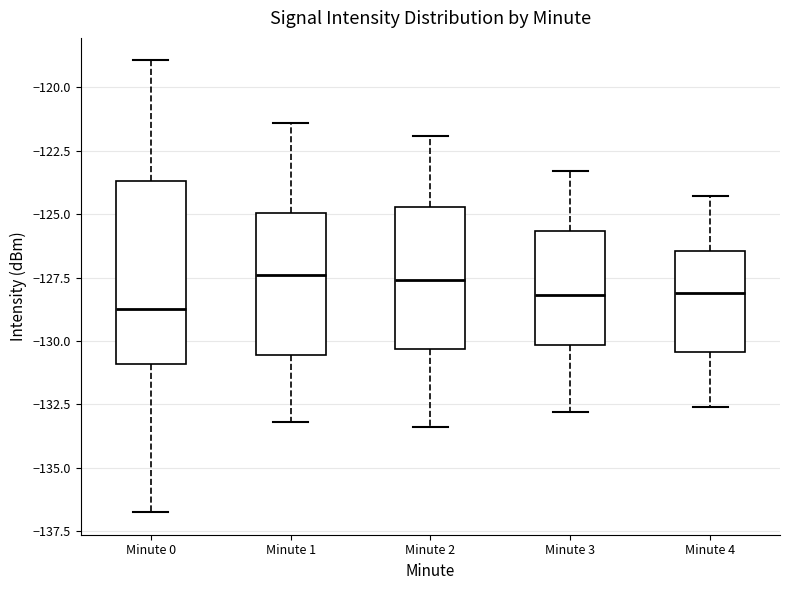

Which box is the tallest, from its lower edge to its upper edge?

Minute 0